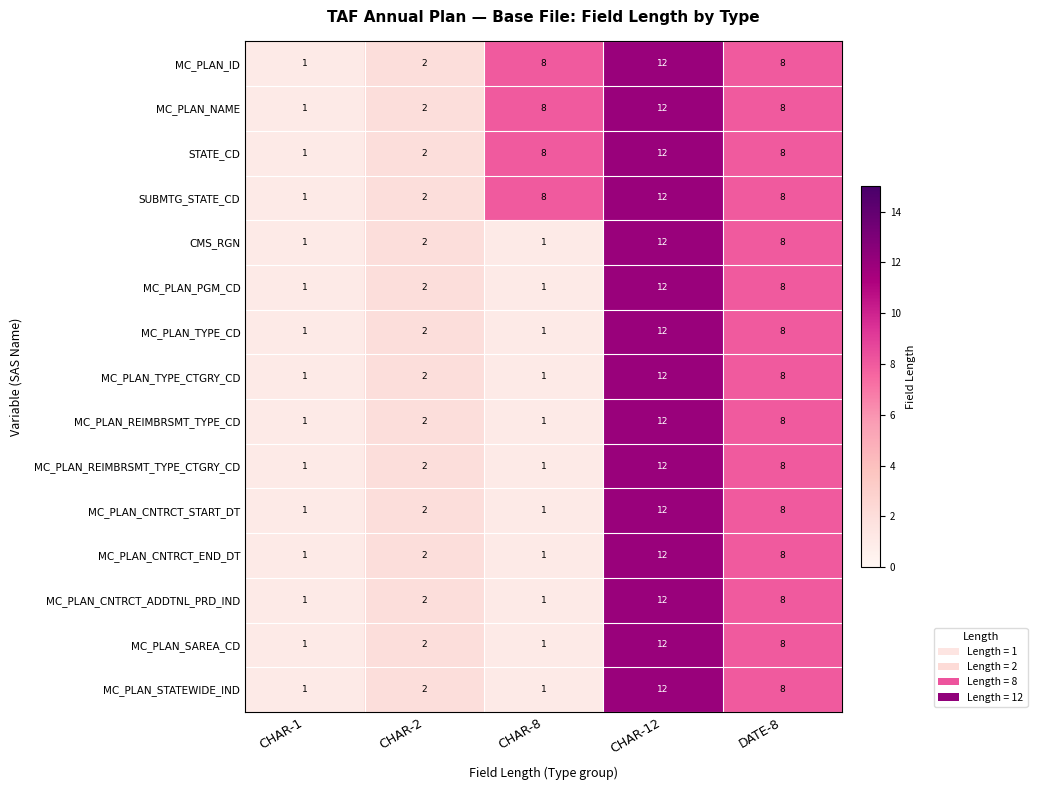

Which label corresponds to the largest value in the chart?

CHAR-12